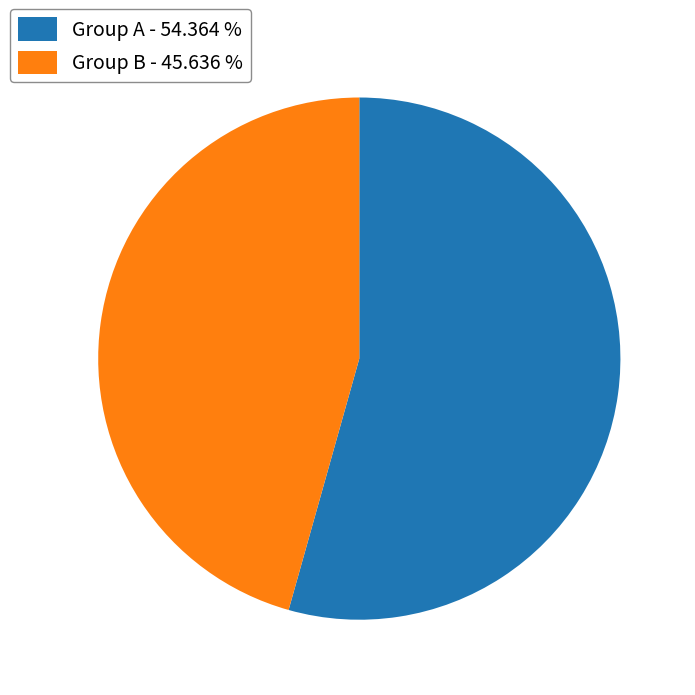

Is there a majority slice in this chart?

Yes